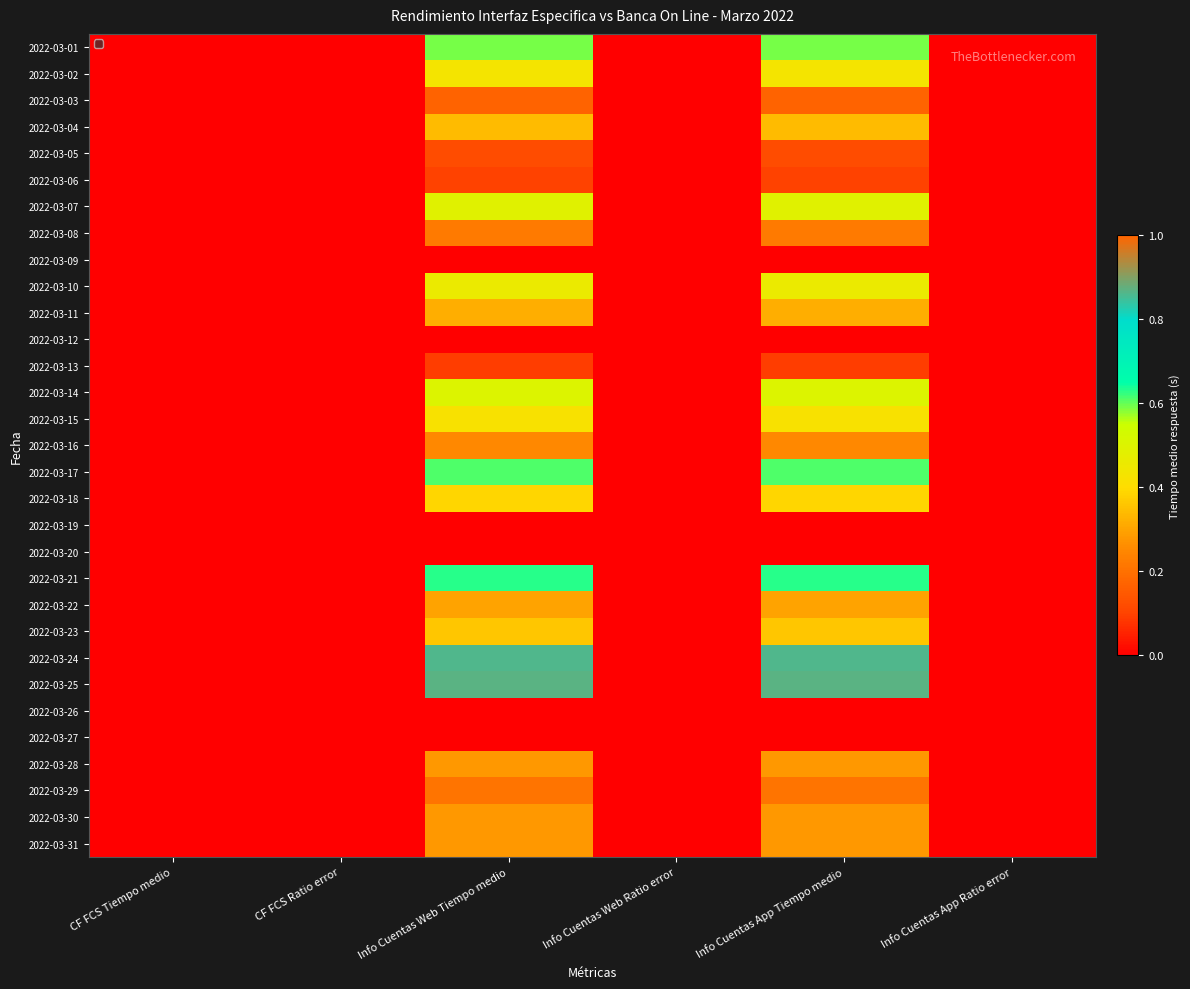

Count the number of data series in this chart.

31